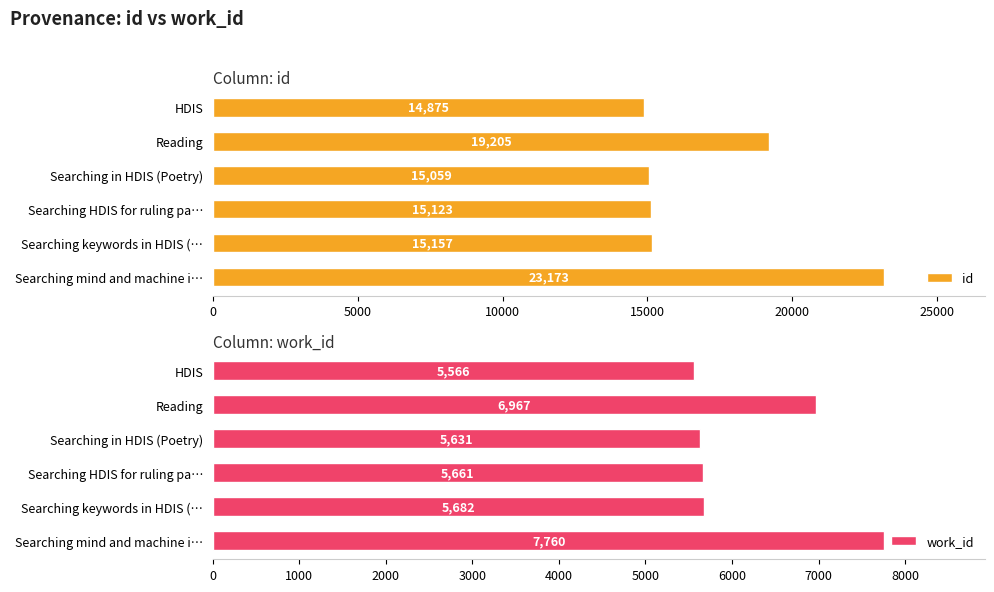

What is the minimum value for work_id?

5566